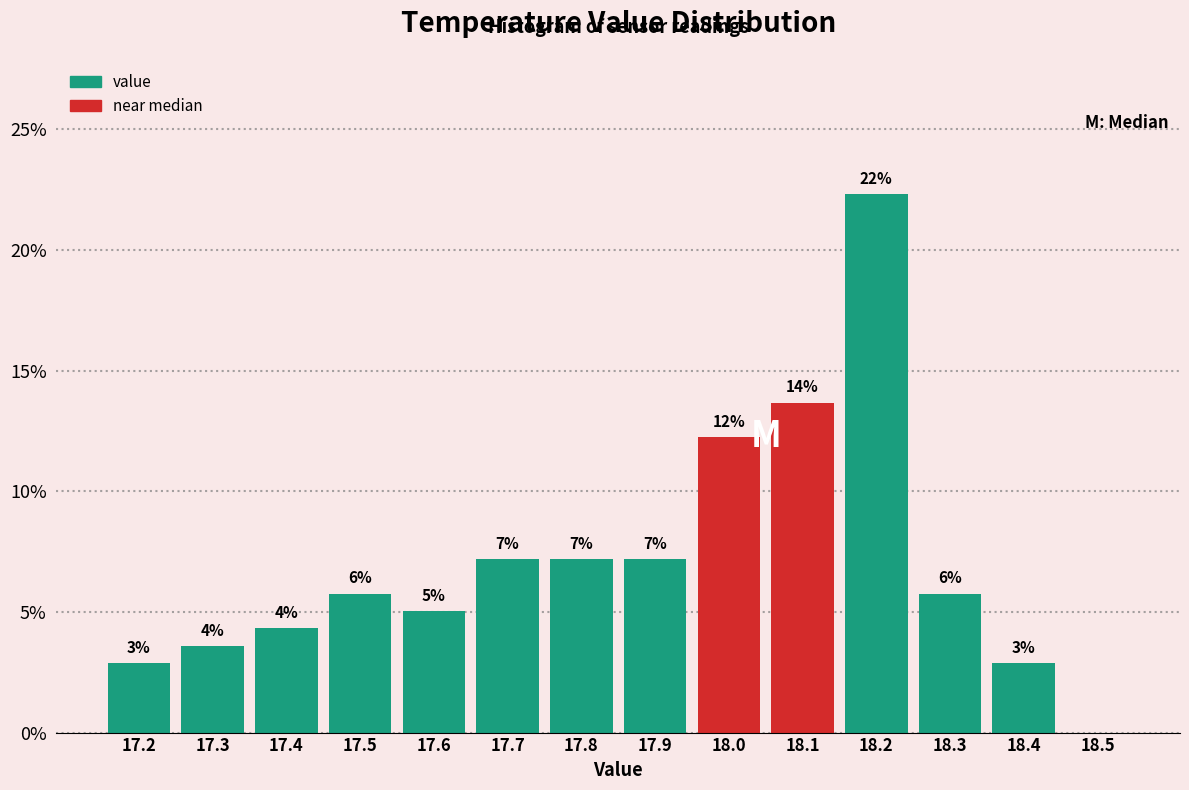

Are the bars horizontal?

No